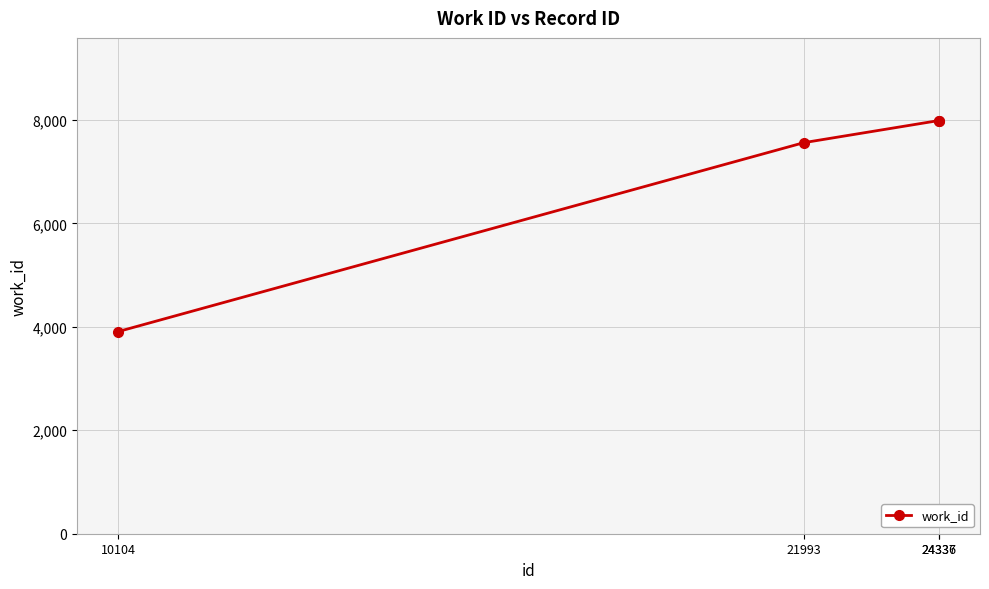

What is the greatest value displayed?

7988